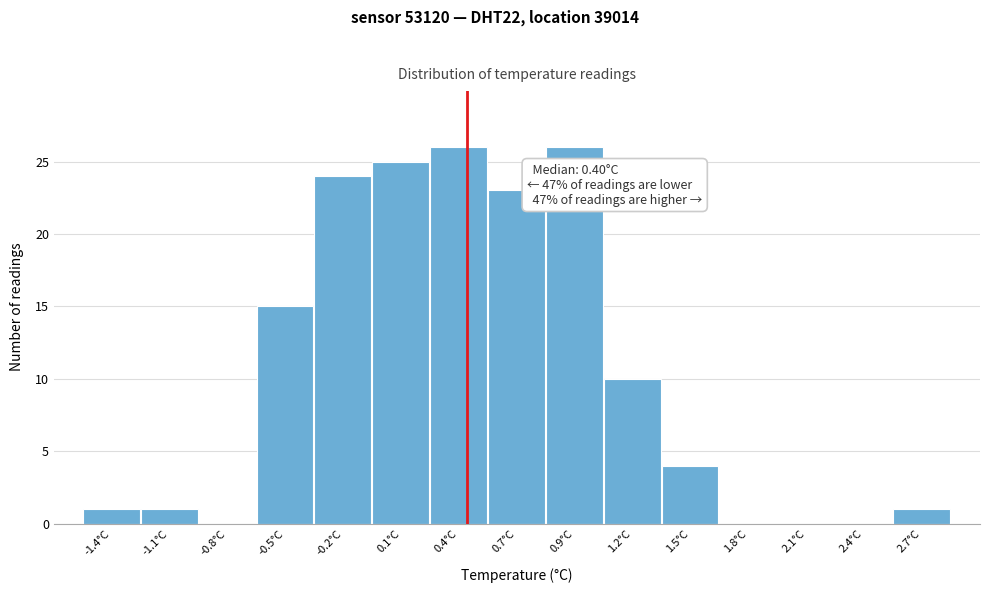

Reading right to left, list all the values displayed in this chart.

2.7°C=1	2.4°C=0	2.1°C=0	1.8°C=0	1.5°C=4	1.2°C=10	0.9°C=26	0.7°C=23	0.4°C=26	0.1°C=25	-0.2°C=24	-0.5°C=15	-0.8°C=0	-1.1°C=1	-1.4°C=1